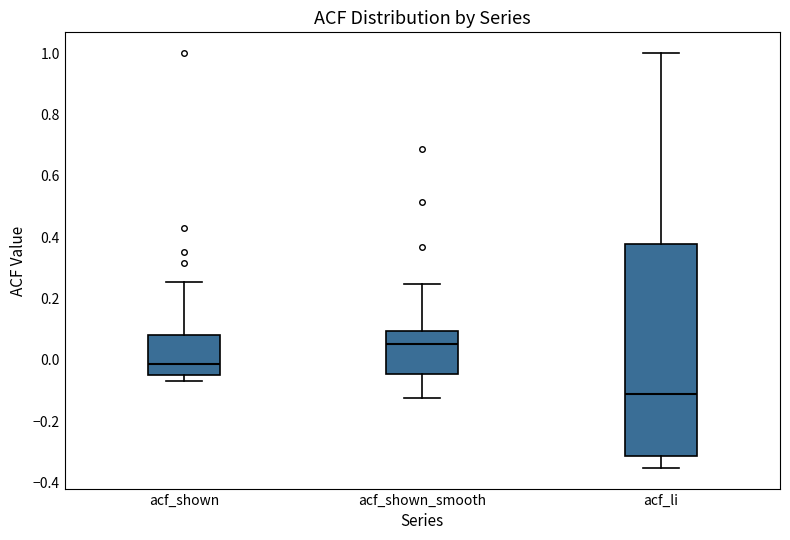

Reading left to right, read every box against the y-axis: the position of its median line, the range the box covers, and the ends of its whiskers. The values are not printed on the chart, so give them approximately, as read against the axis.

acf_shown: median -0.02, box -0.04 to 0.08, whiskers -0.06 to 0.26
acf_shown_smooth: median 0.06, box -0.04 to 0.10, whiskers -0.12 to 0.24
acf_li: median -0.12, box -0.32 to 0.38, whiskers -0.36 to 1.00